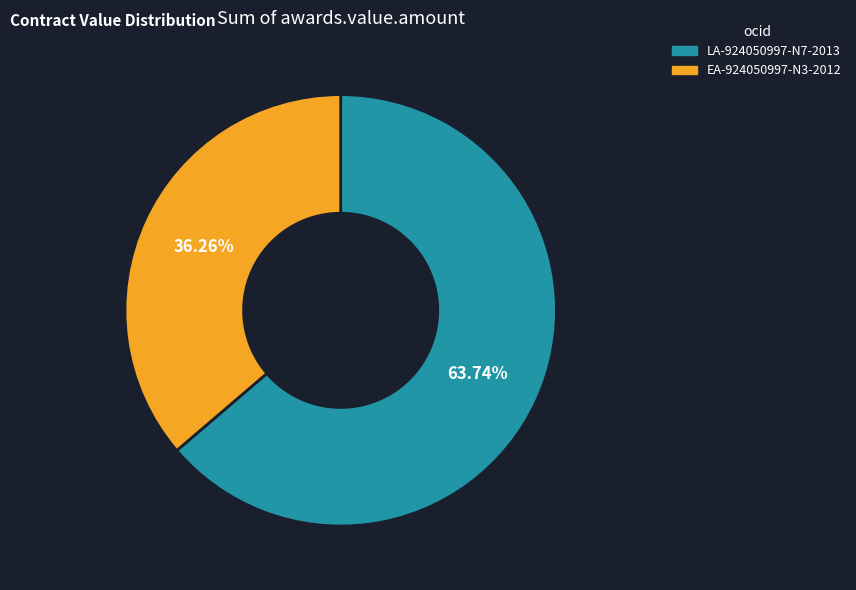

Approximately how many times larger is the value at LA-924050997-N7-2013 compared to EA-924050997-N3-2012?

1.8